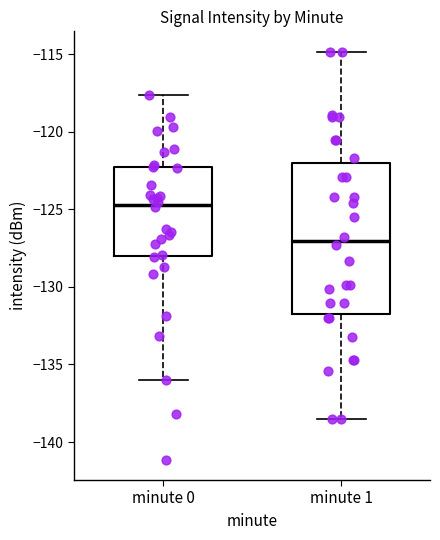

Reading left to right, read every box against the y-axis: the position of its median line, the range the box covers, and the ends of its whiskers. The values are not printed on the chart, so give them approximately, as read against the axis.

minute 0: median -124.5, box -128.0 to -122.5, whiskers -136.0 to -117.5
minute 1: median -127.0, box -132.0 to -122.0, whiskers -138.5 to -115.0